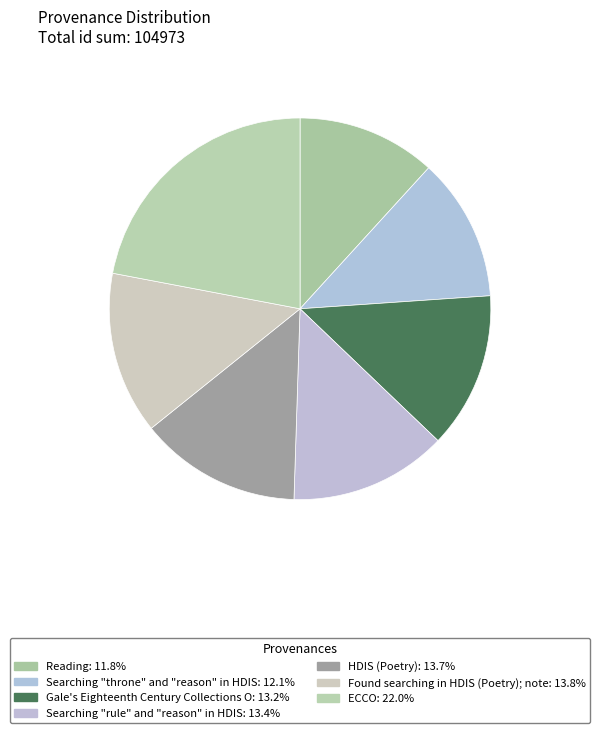

Rank the categories by value from highest to lowest.

ECCO, Found searching in HDIS (Poetry); note, HDIS (Poetry), Searching "rule" and "reason" in HDIS, Gale's Eighteenth Century Collections O, Searching "throne" and "reason" in HDIS, Reading